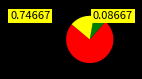

Is there any slice that represents more than half of the pie?

Yes